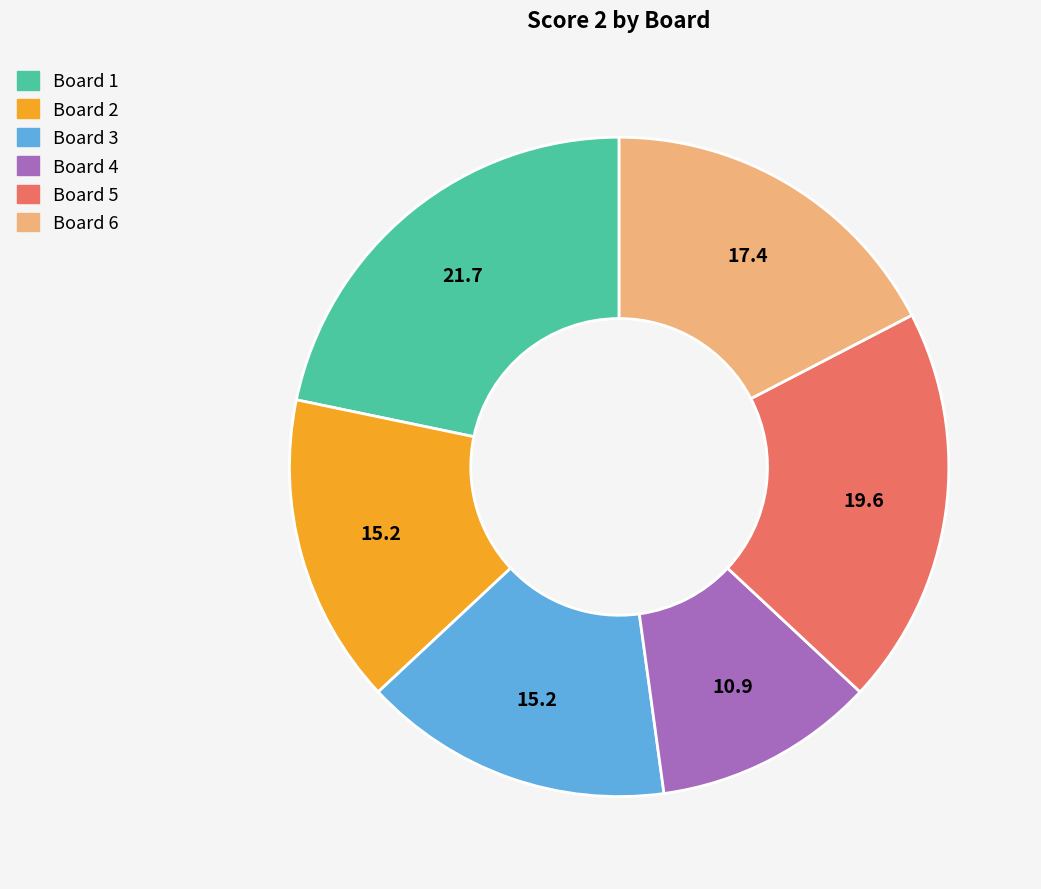

Does any single category account for the majority?

No